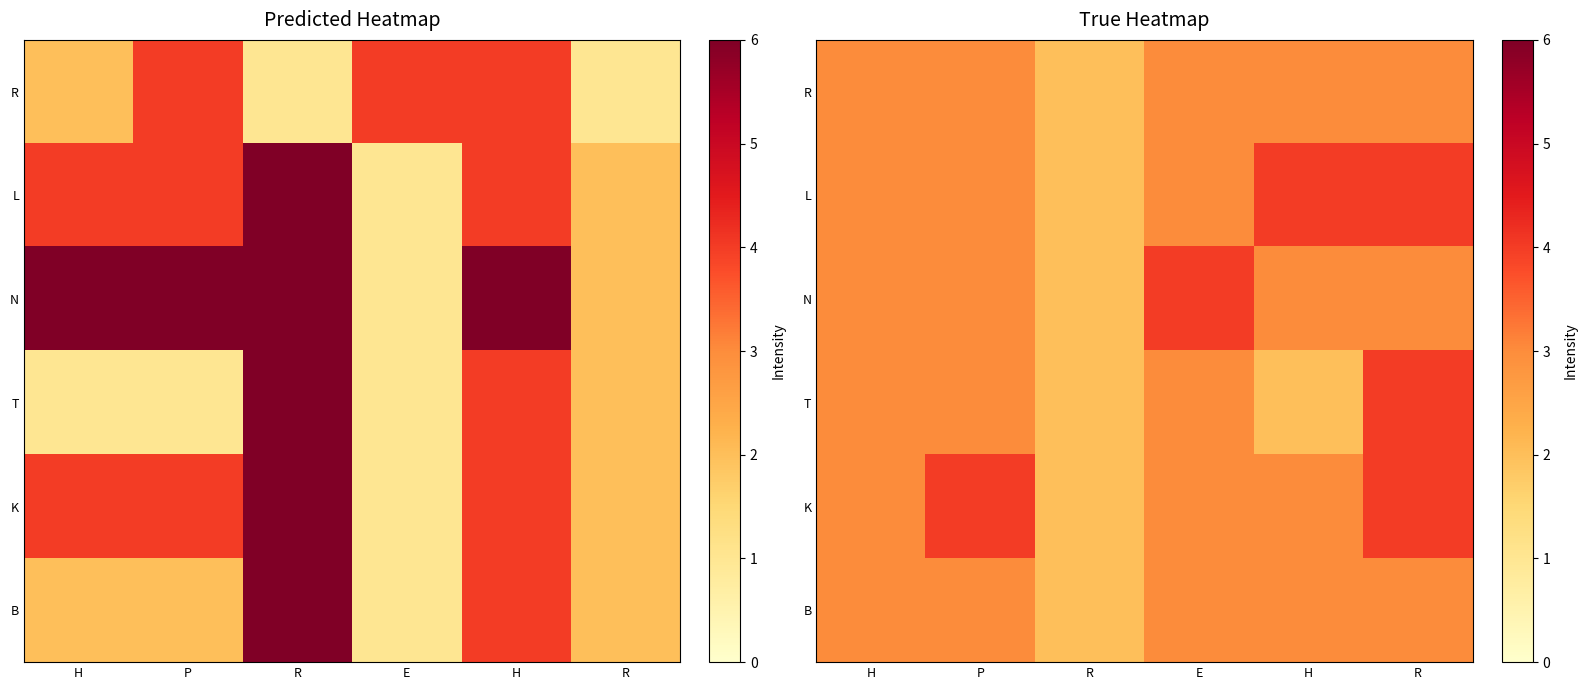

What is the approximate value of B at E?

3